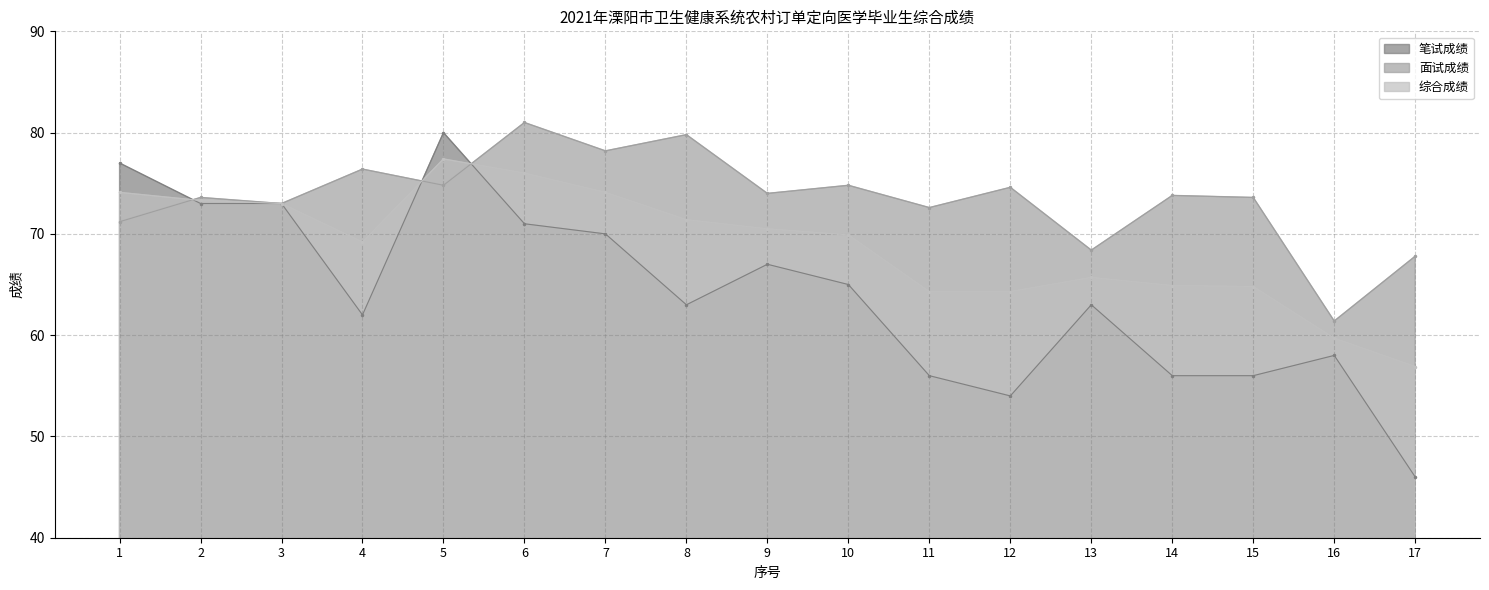

At which category is the sum across all series the highest?

5